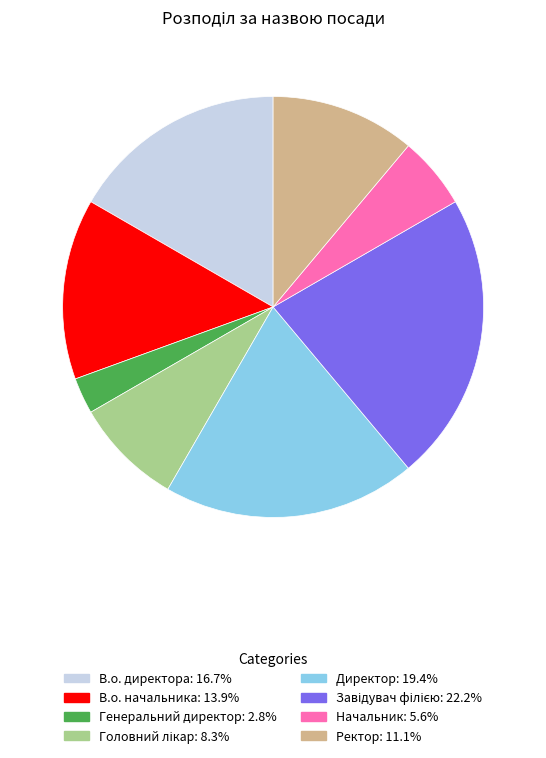

Combined, do В.о. директора and Начальник account for over 50%?

No